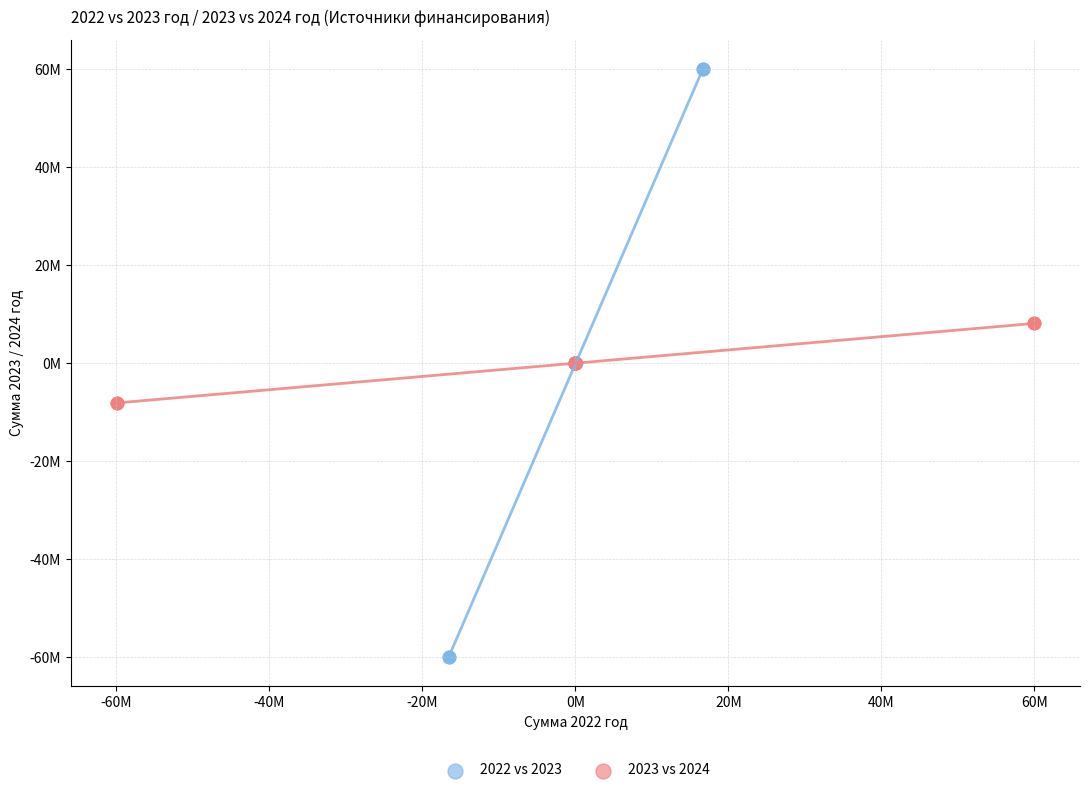

Which series contains the highest Y value?

2022 vs 2023